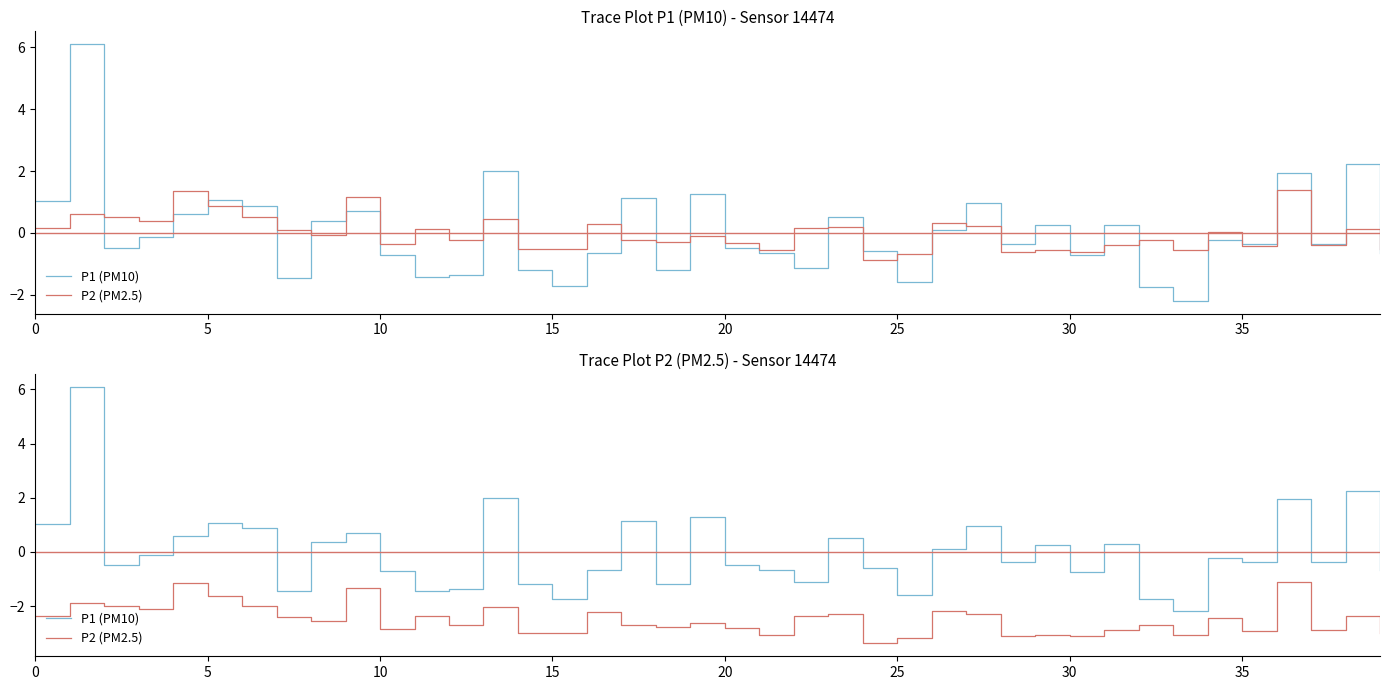

True or false: P2 (PM2.5) and P1 (PM10) intersect in this chart.

False